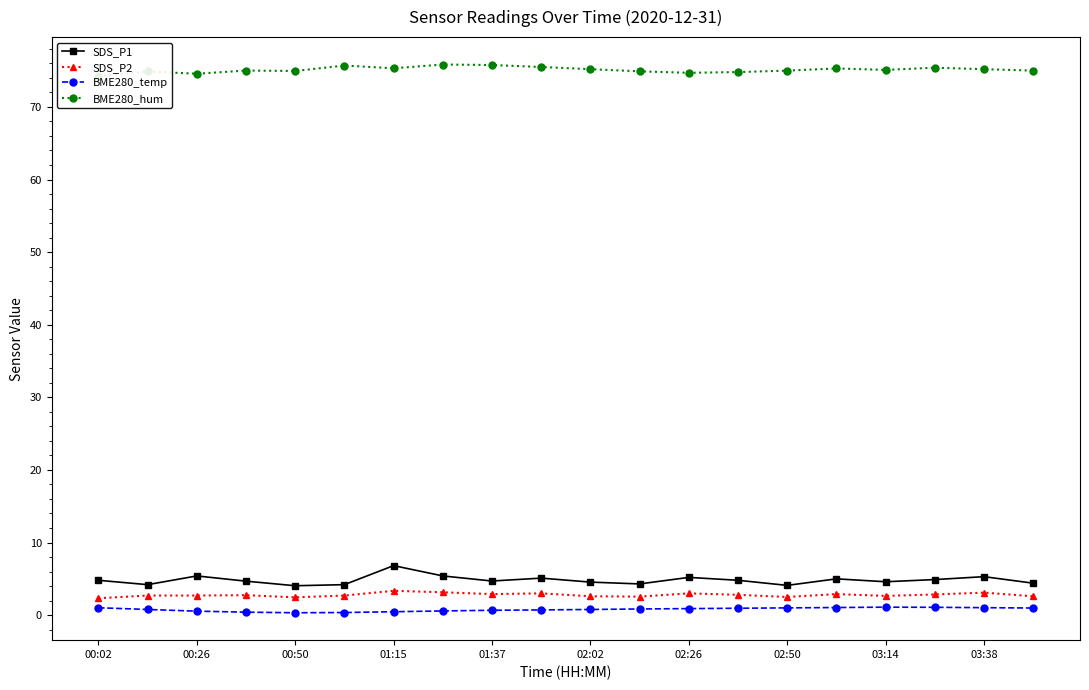

Which series has the widest spread of values?

SDS_P1